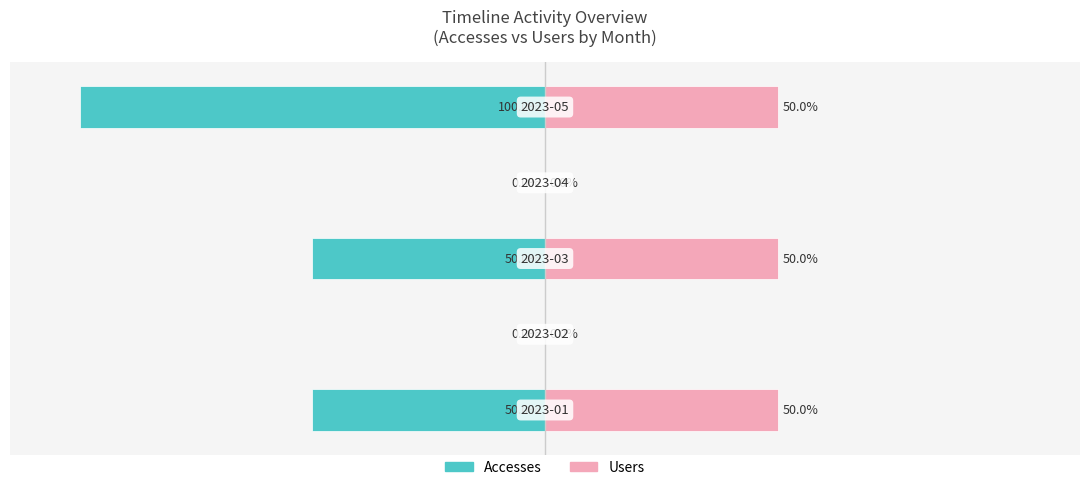

Read the Accesses value at 4.

-100